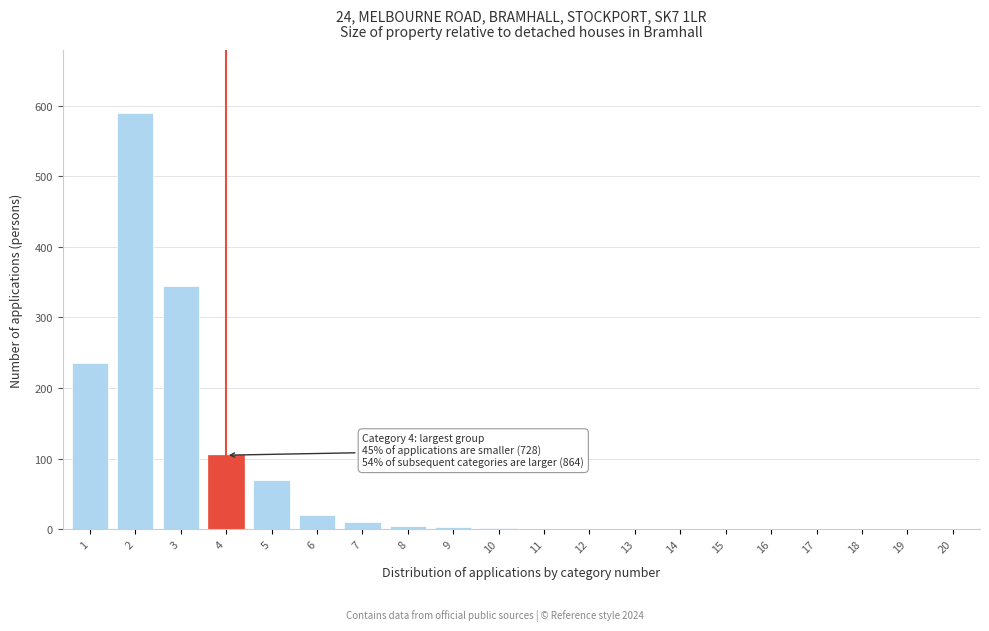

Is it true that the value at 4 is 60?

False